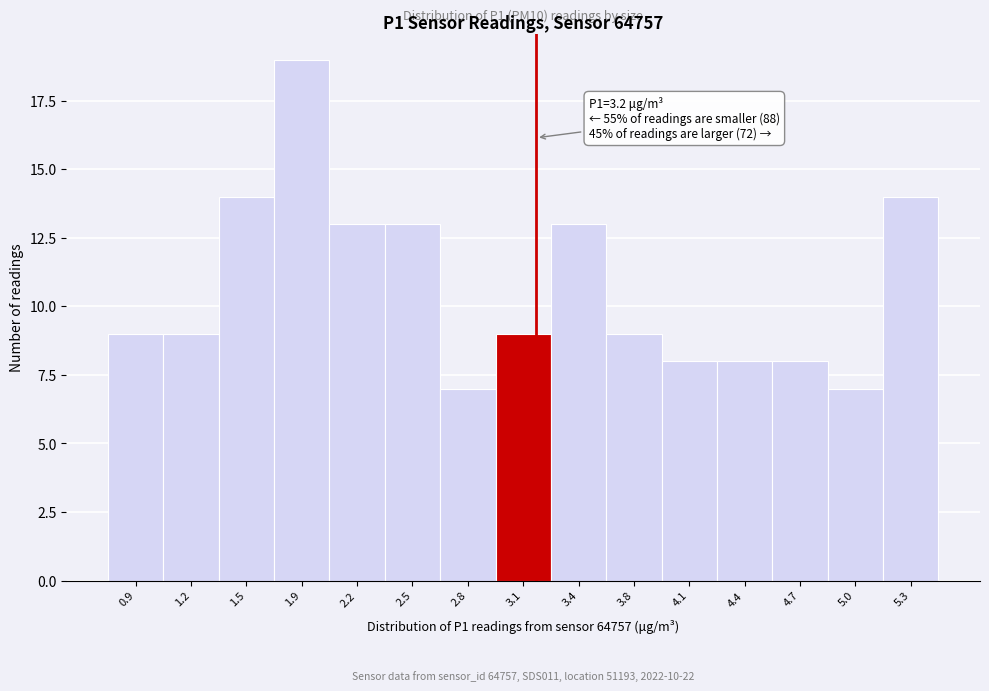

Over which range of the x-axis is the bar tallest?

1.70 to 2.00